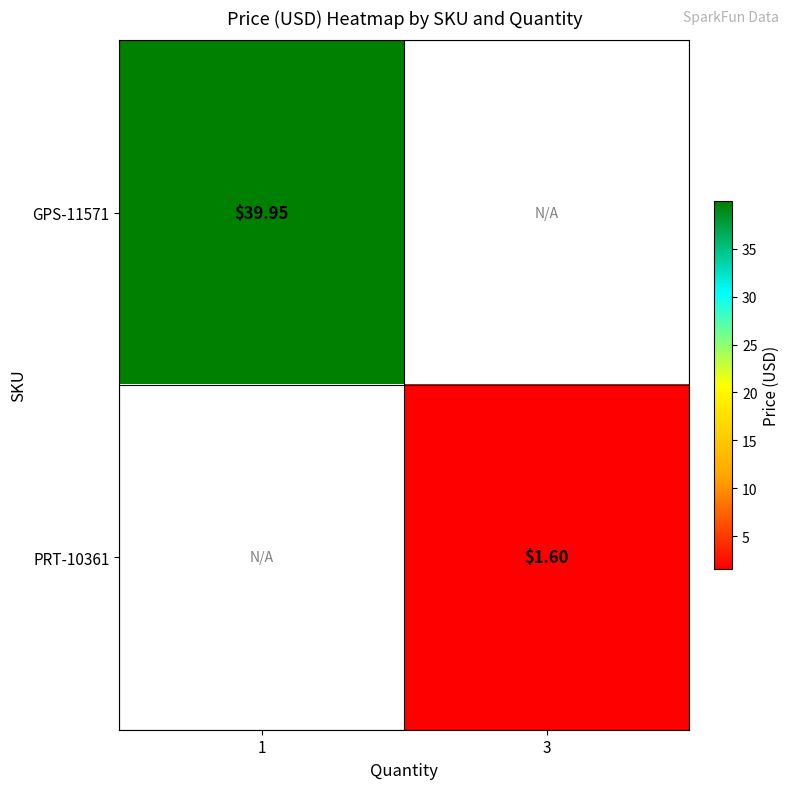

Between 3 and 1, which is larger?

1